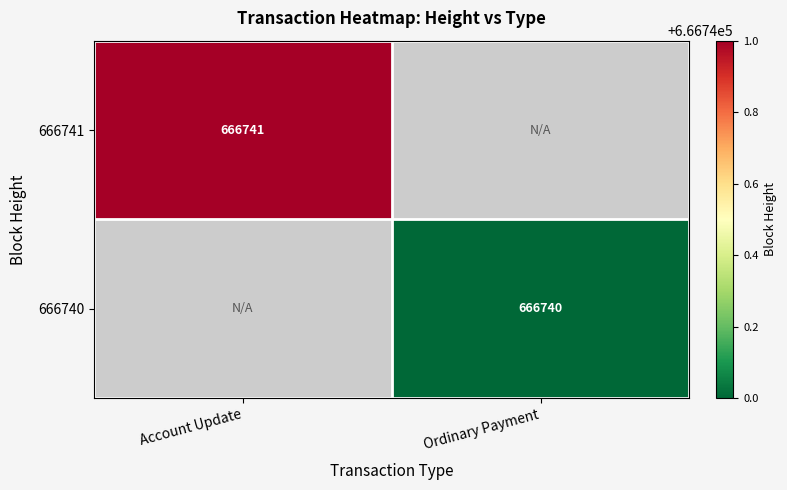

Is it true that 666740 equals 666740 at Ordinary Payment?

True